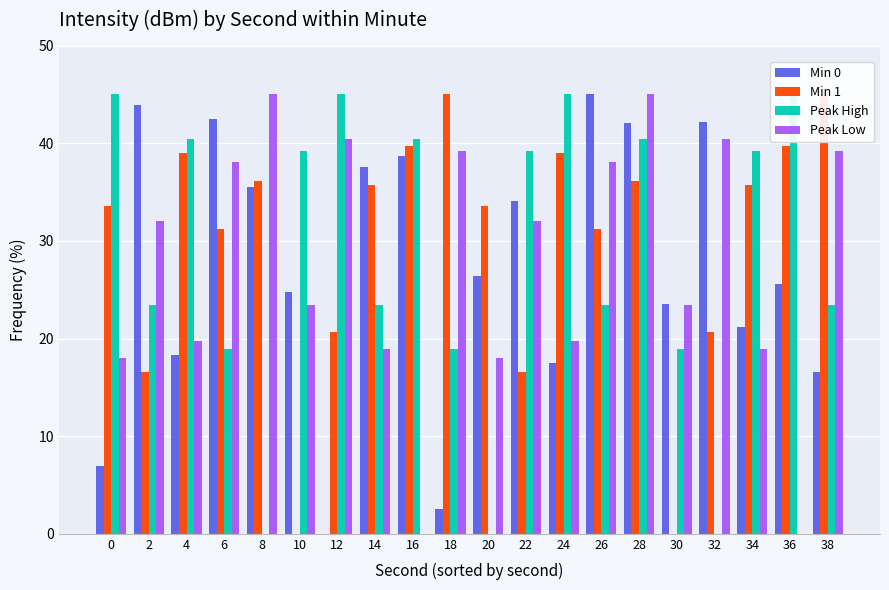

Which category has the highest value in the Min 1 series?

18